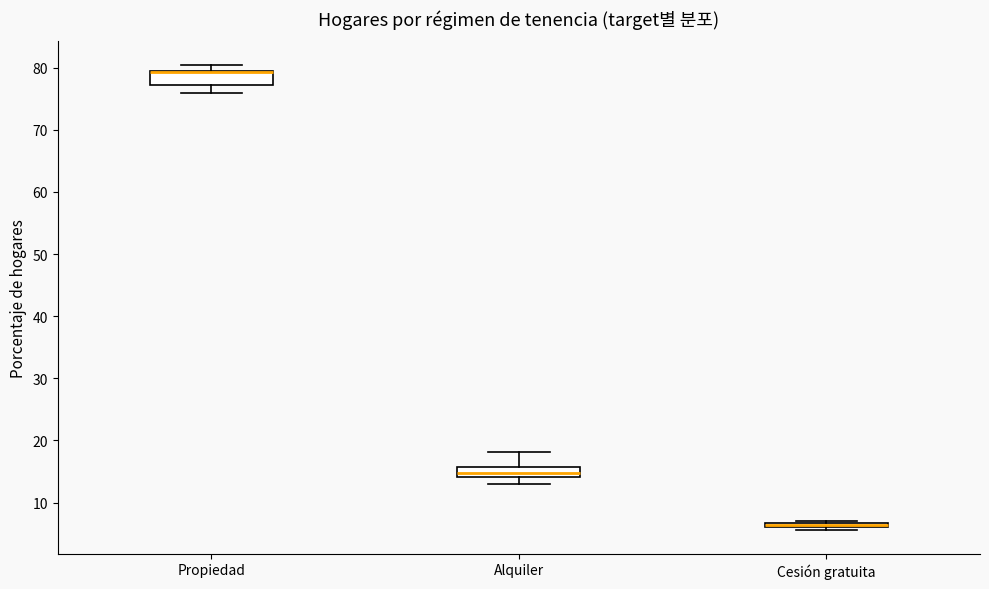

Where is the lower edge of the box for Cesión gratuita on the y-axis? The values are not printed on the chart, so give them approximately, as read against the axis.

6